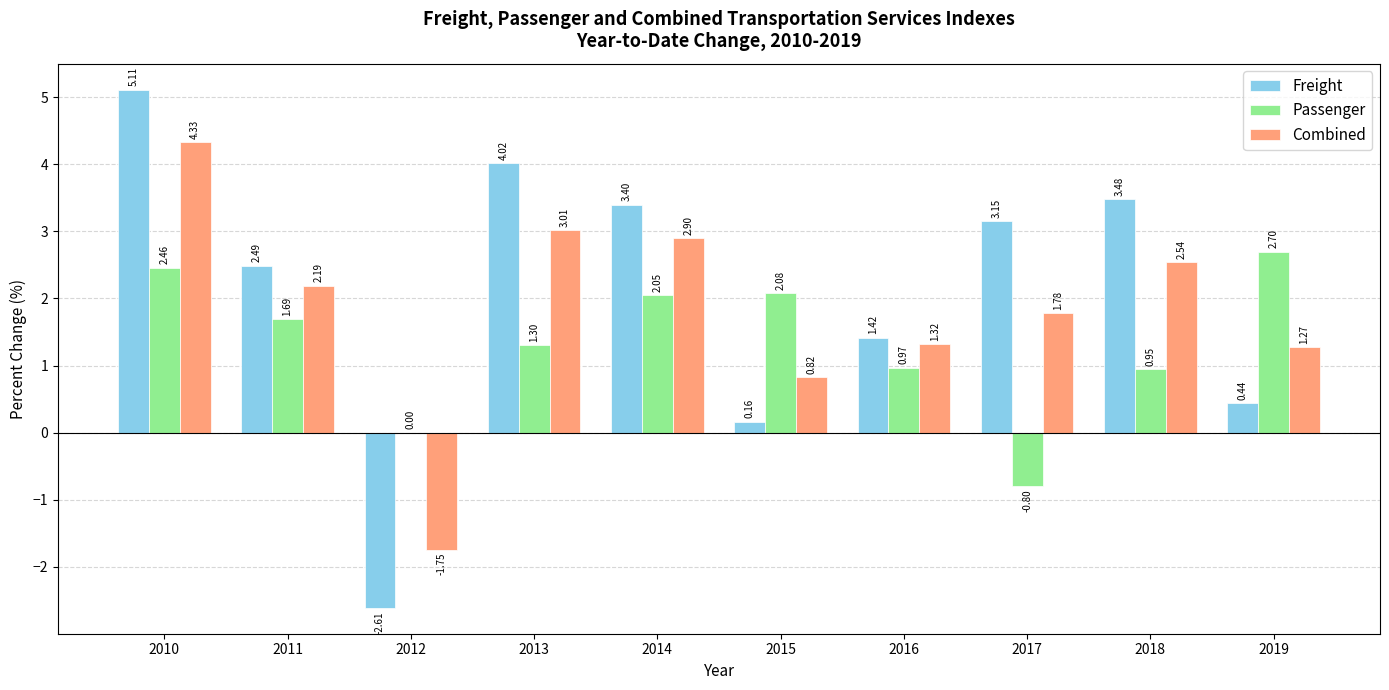

Which series has the largest range (max minus min)?

Freight